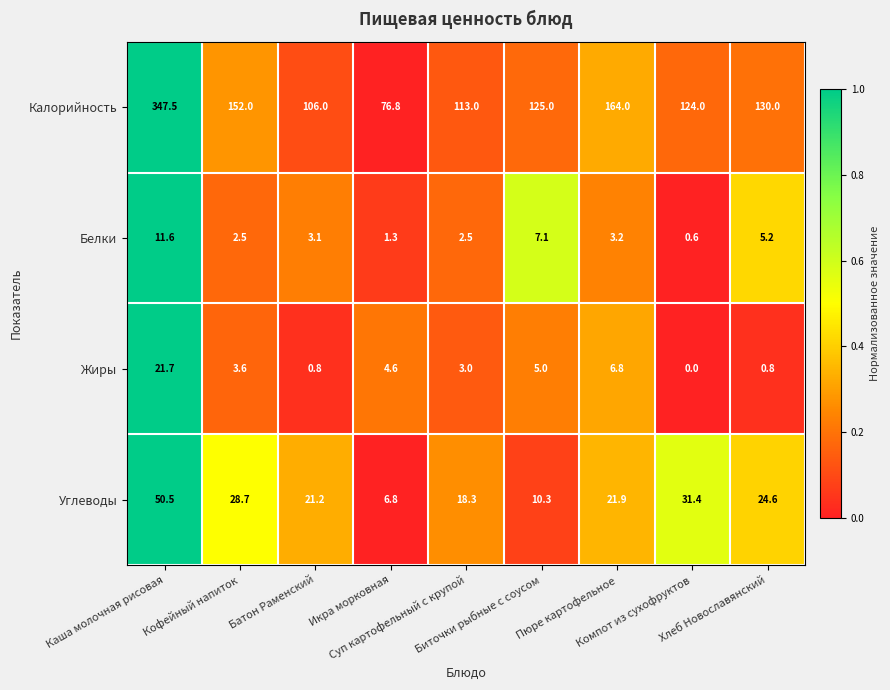

Which category has the lowest value across all series?

Компот из сухофруктов